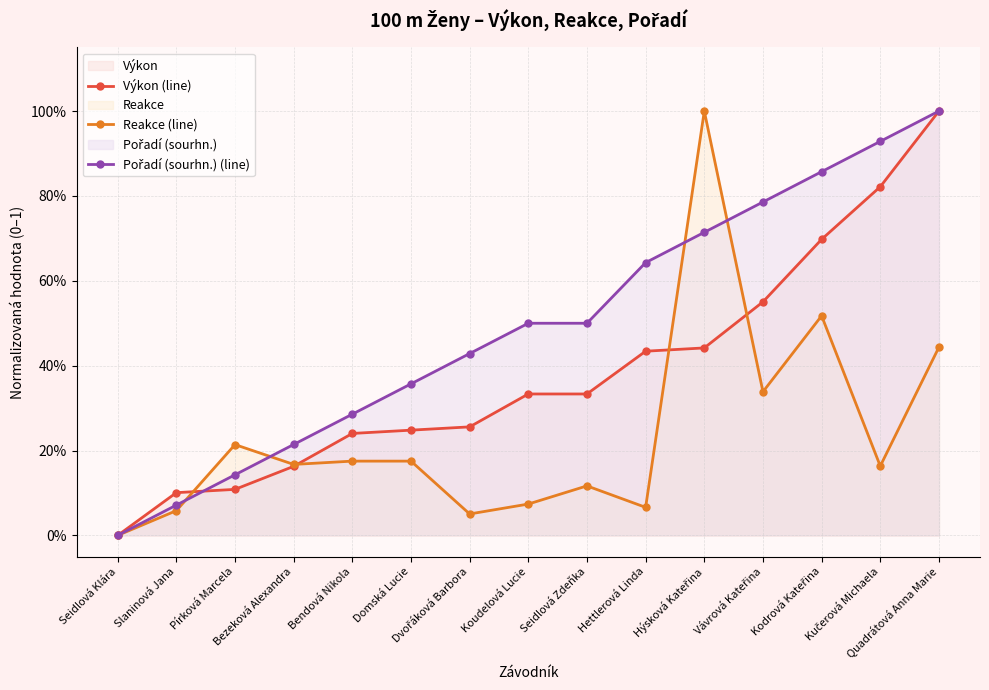

What is the label of the 13th point from the right?

Pírková Marcela